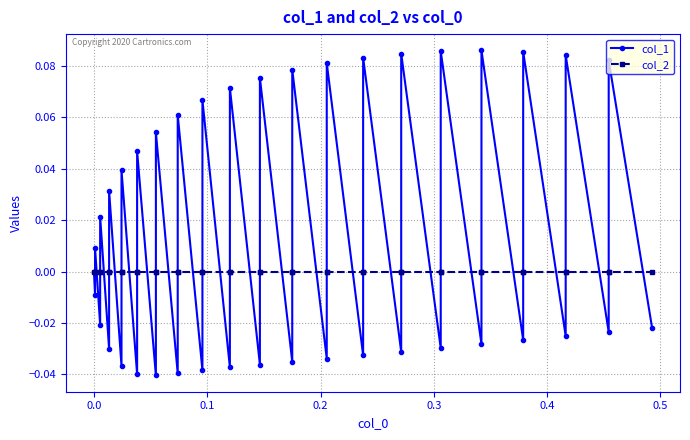

Rank the series by their maximum value, from lowest to highest.

col_2, col_1